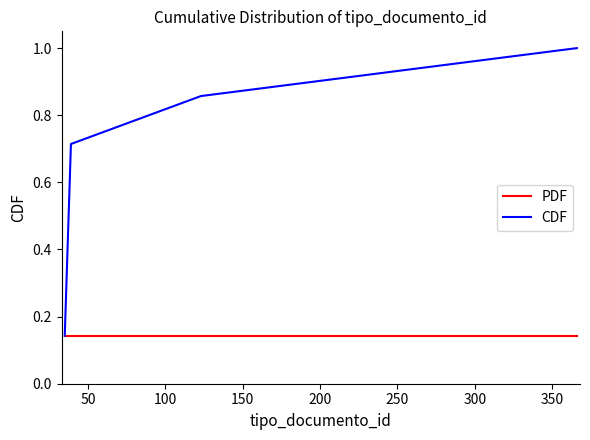

What are all the series names shown in the legend?

PDF, CDF